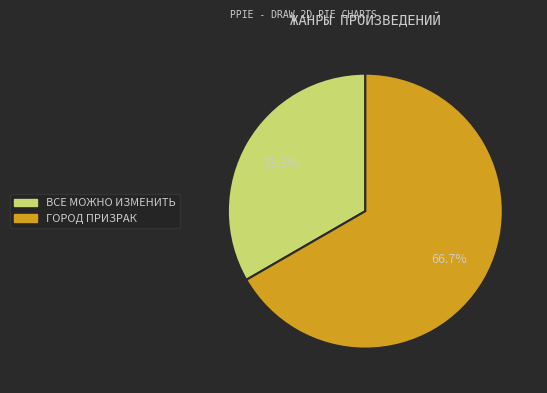

To the nearest percent, what is the difference between the largest and smallest slice percentages?

33%